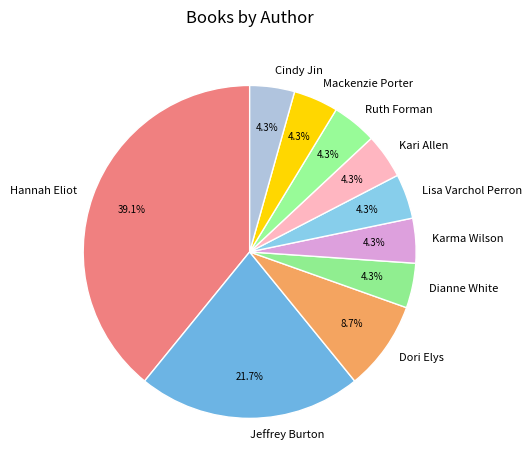

Is there a majority slice in this chart?

No